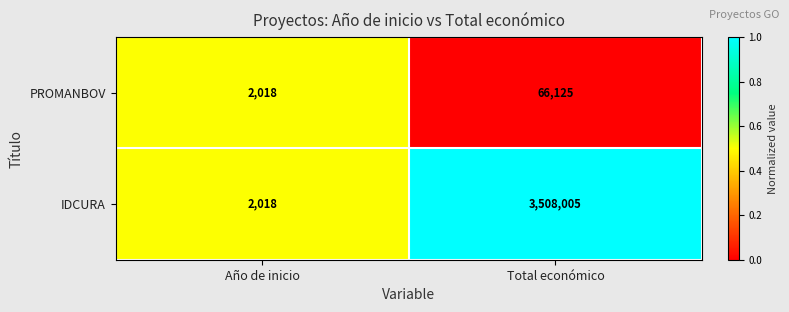

Which series has the largest range (max minus min)?

IDCURA